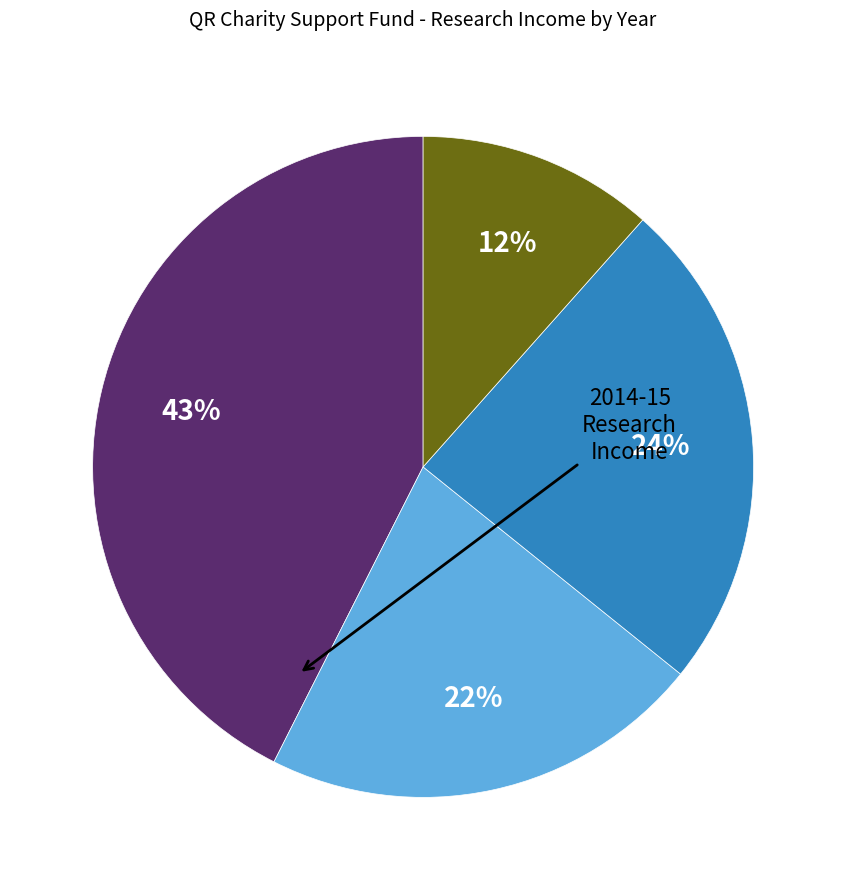

Is there a majority slice in this chart?

No